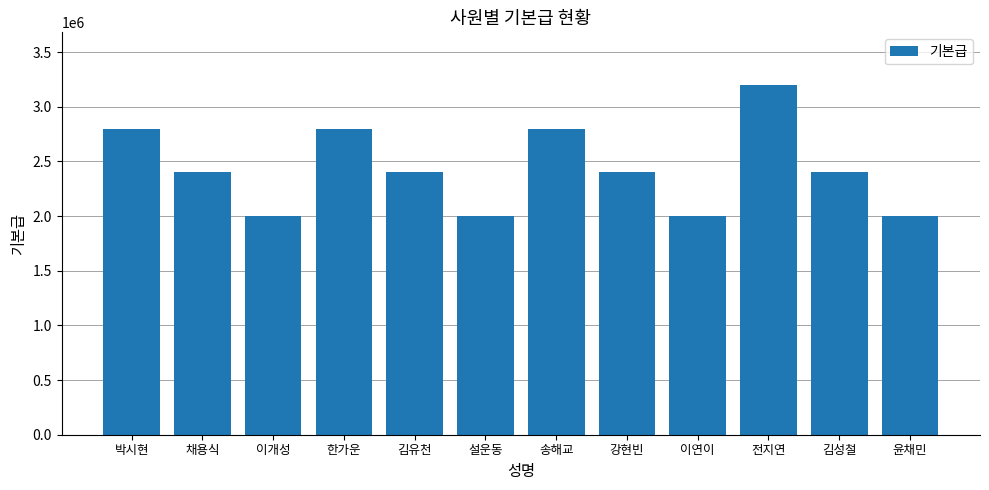

What is the value of the 3rd bar from the left?

2000000